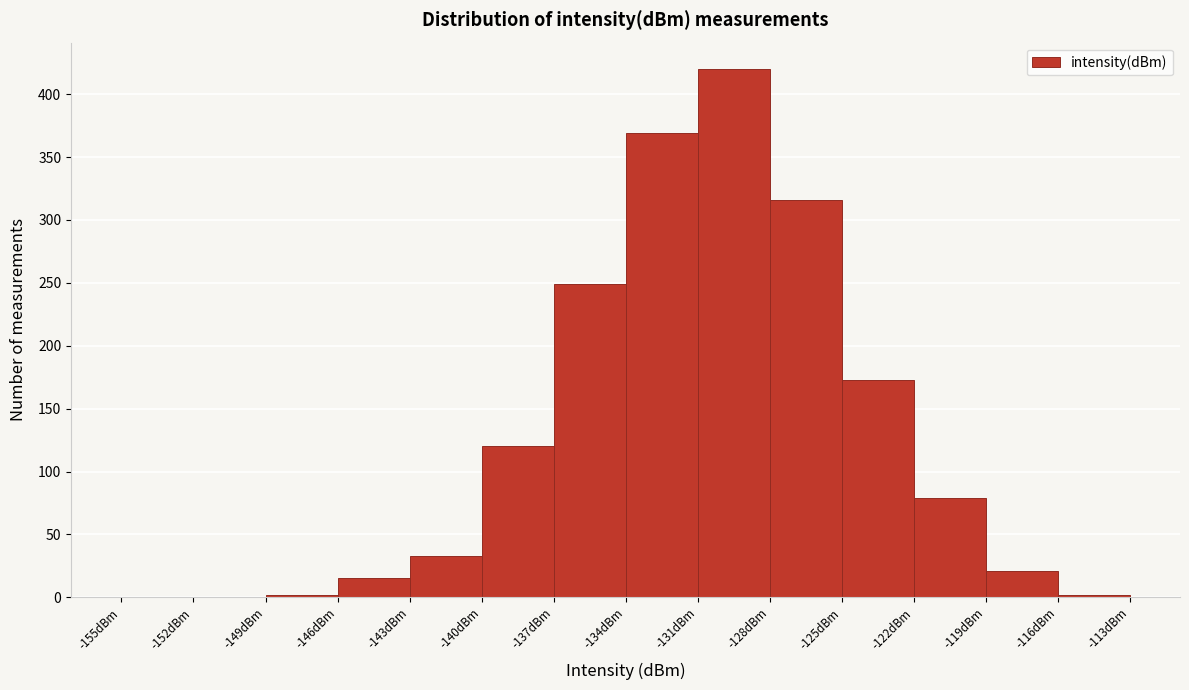

Reading left to right, transcribe this chart: for each bar, give the range it covers on the x-axis and its height. The values are not printed on the chart, so give them approximately, as read against the axis.

-155 to -152: 0
-152 to -149: 0
-149 to -146: under 5
-146 to -143: 15
-143 to -140: 35
-140 to -137: 120
-137 to -134: 250
-134 to -131: 370
-131 to -128: 420
-128 to -125: 315
-125 to -122: 175
-122 to -119: 80
-119 to -116: 20
-116 to -113: under 5